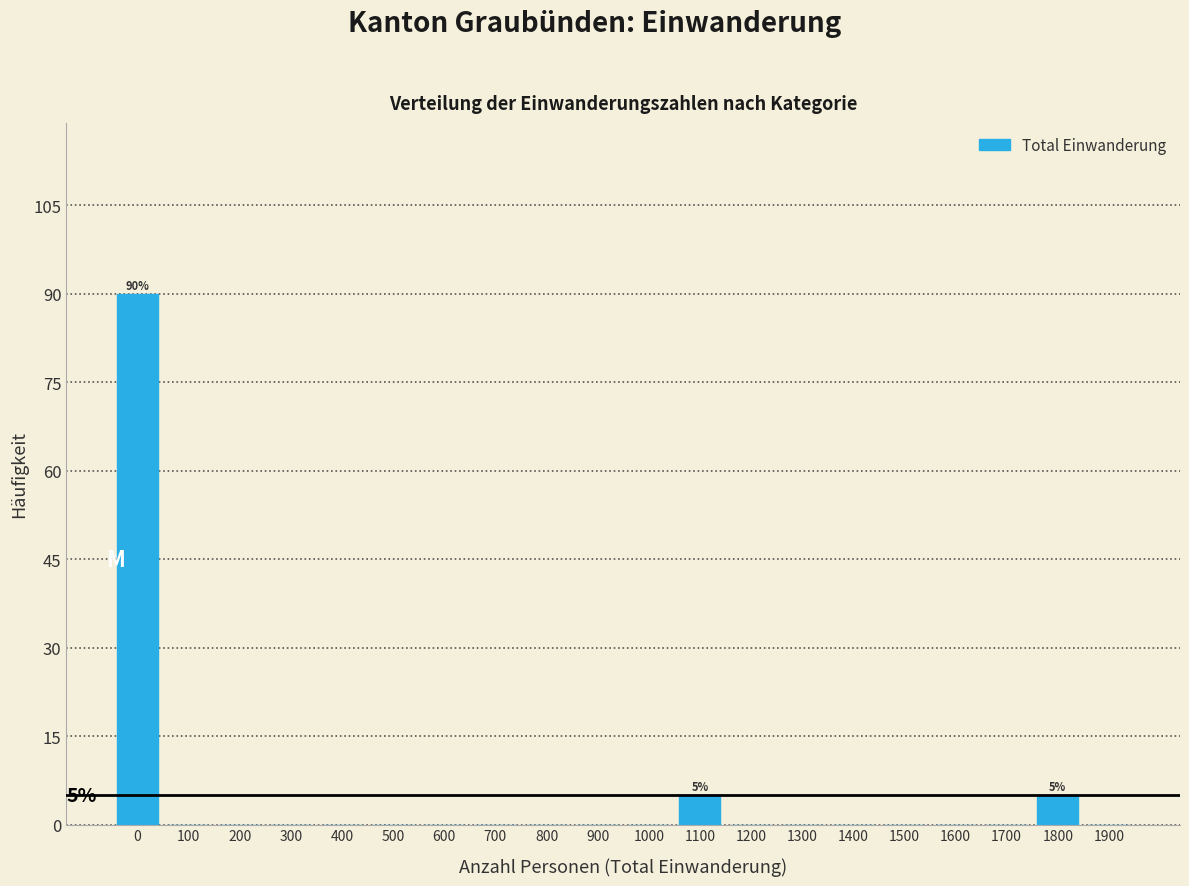

Reading right to left, list all the values displayed in this chart.

1900=0	1800=5	1700=0	1600=0	1500=0	1400=0	1300=0	1200=0	1100=5	1000=0	900=0	800=0	700=0	600=0	500=0	400=0	300=0	200=0	100=0	0=90